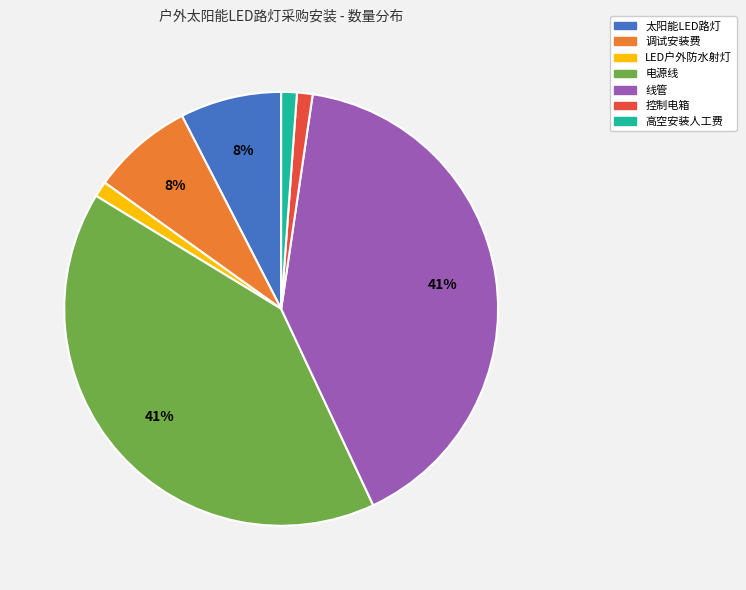

Is there a majority slice in this chart?

No